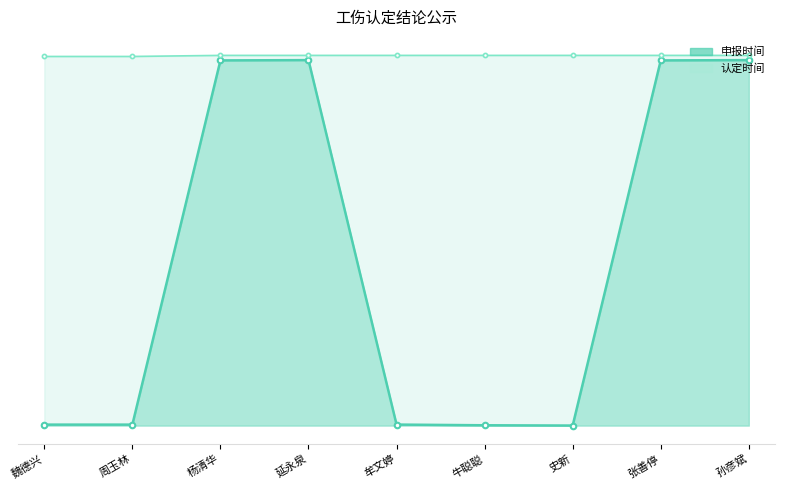

What is the sum of the 申报时间 values at 杨清华 and 张善停?

17800